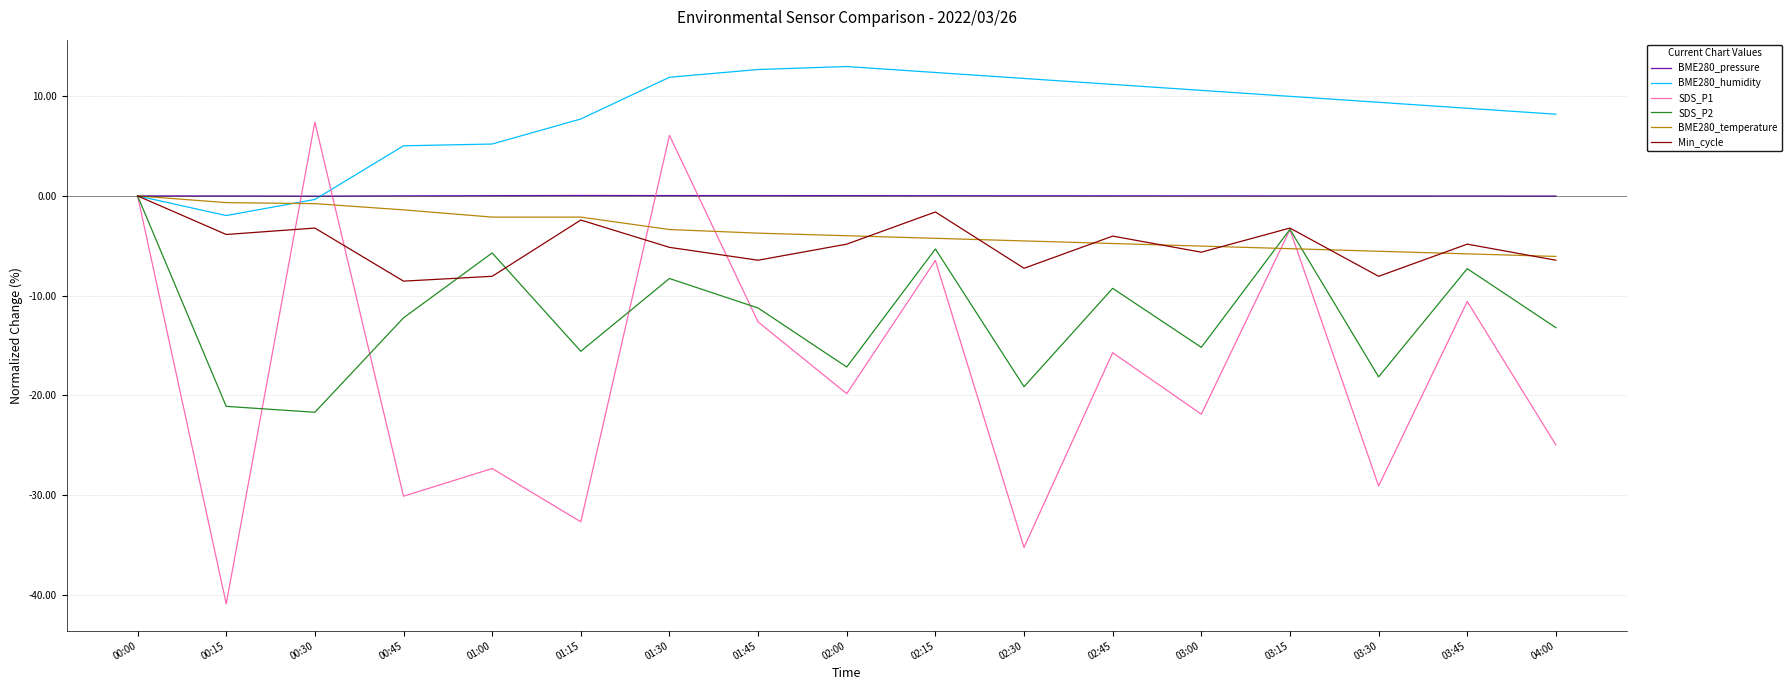

What position from the right is 03:00?

5